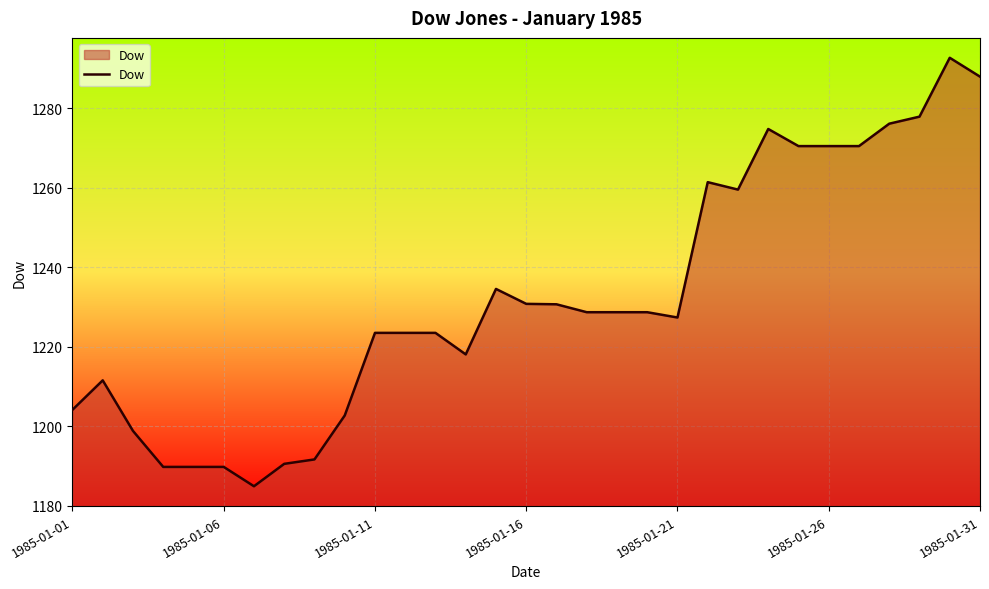

What is the maximum value shown in the chart?

1292.6